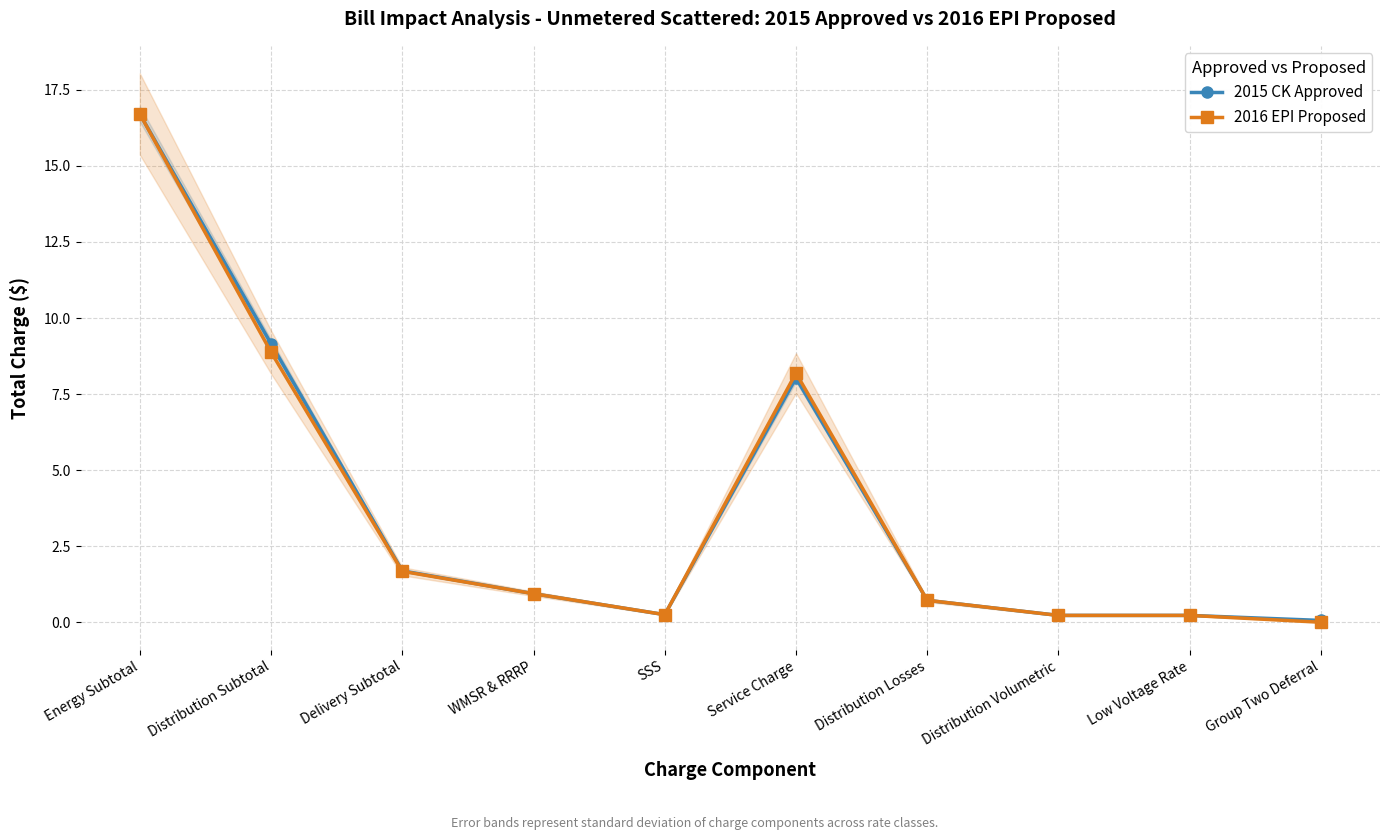

What is the label of the 5th point from the left?

SSS